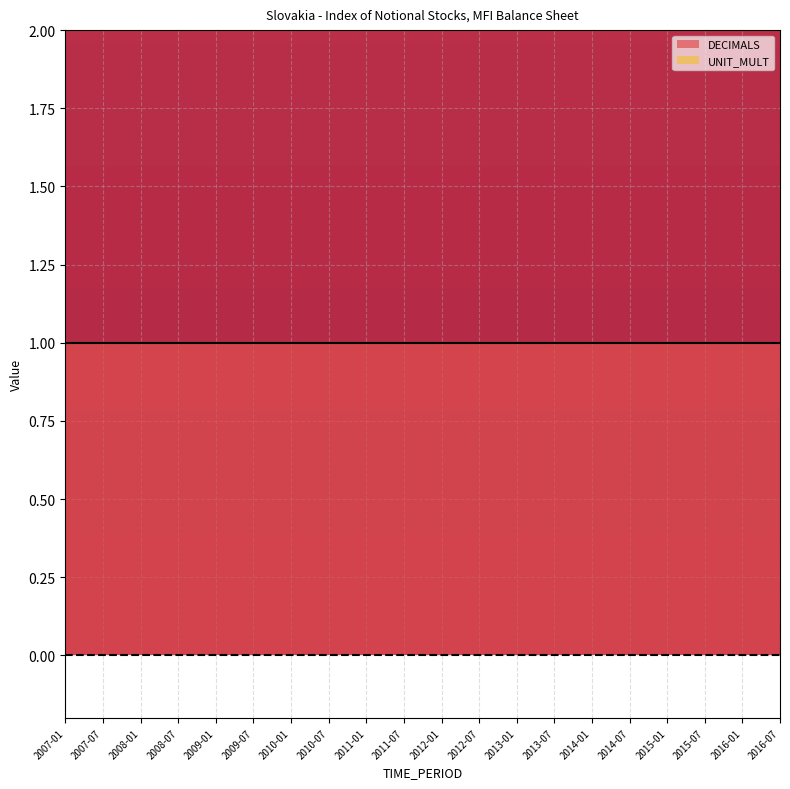

At which category is the sum across all series the highest?

2007-01